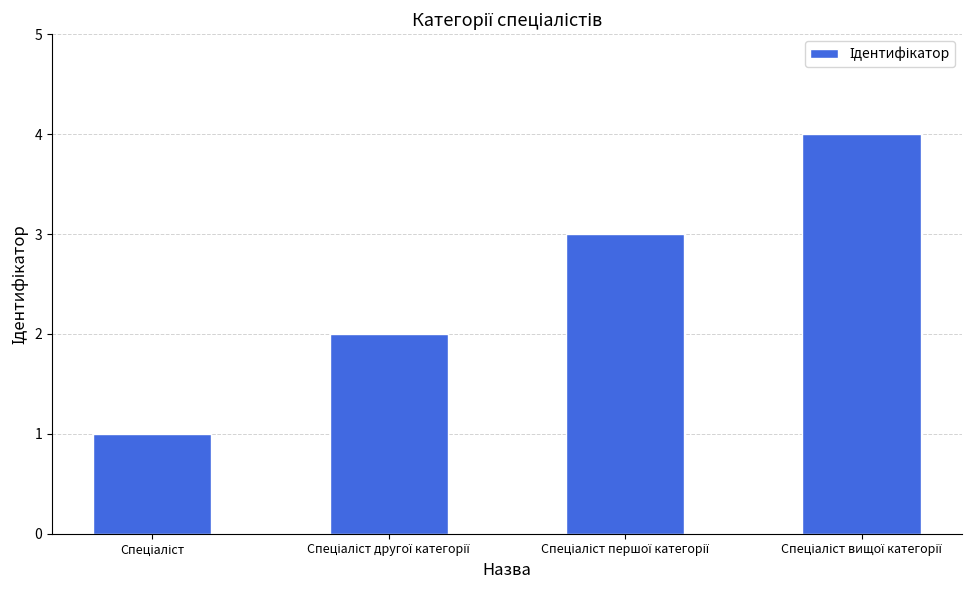

What is the maximum value shown in the chart?

4